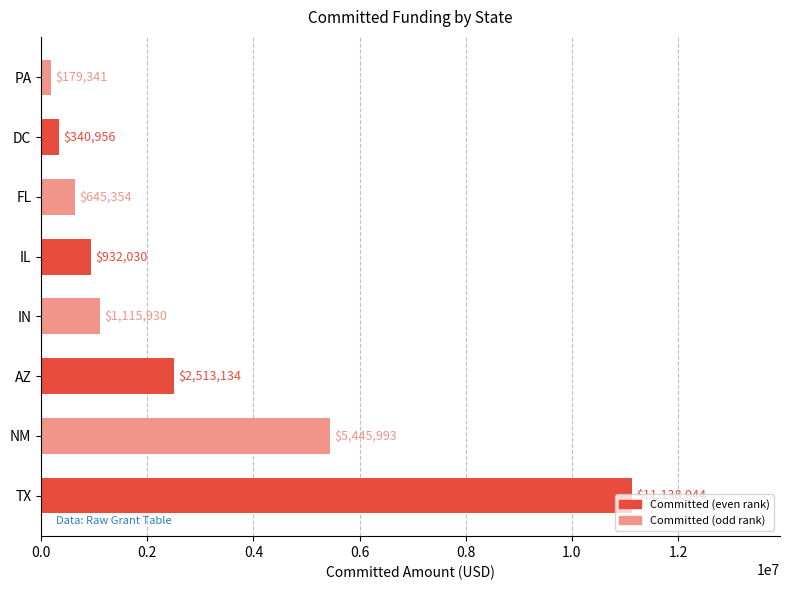

The chart shows a value of 1140144.3 at FL. True or false?

False